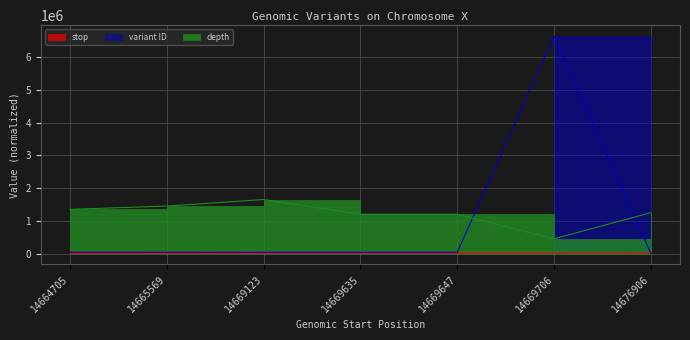

Which series ends up on top after the final intersection of stop and variant ID?

stop